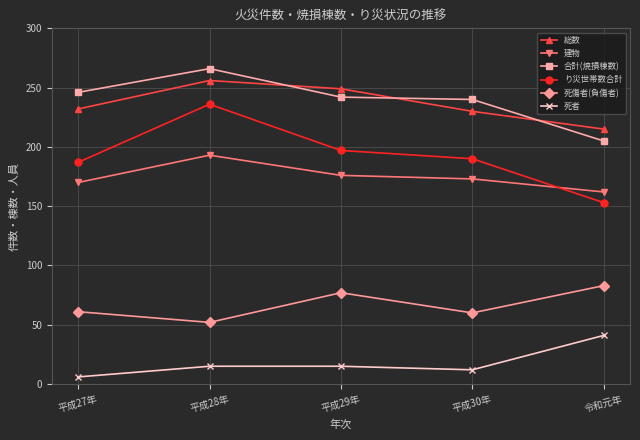

True or false: 建物 and 総数 intersect in this chart.

False